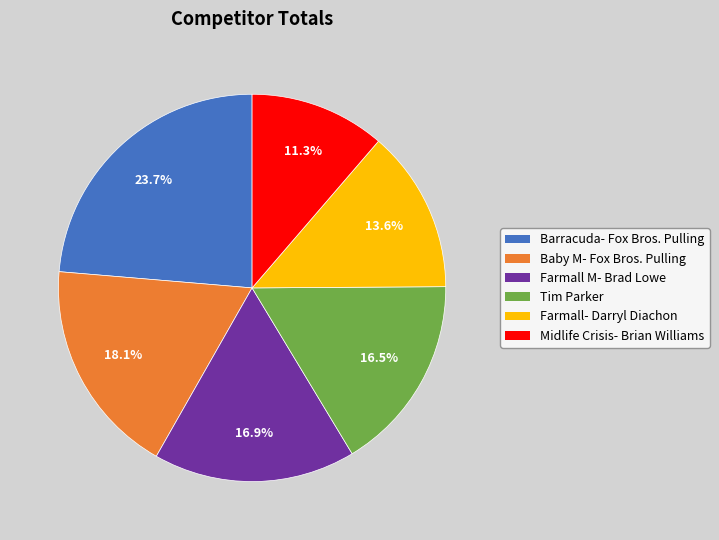

Which category has the smallest portion of the pie?

Midlife Crisis- Brian Williams